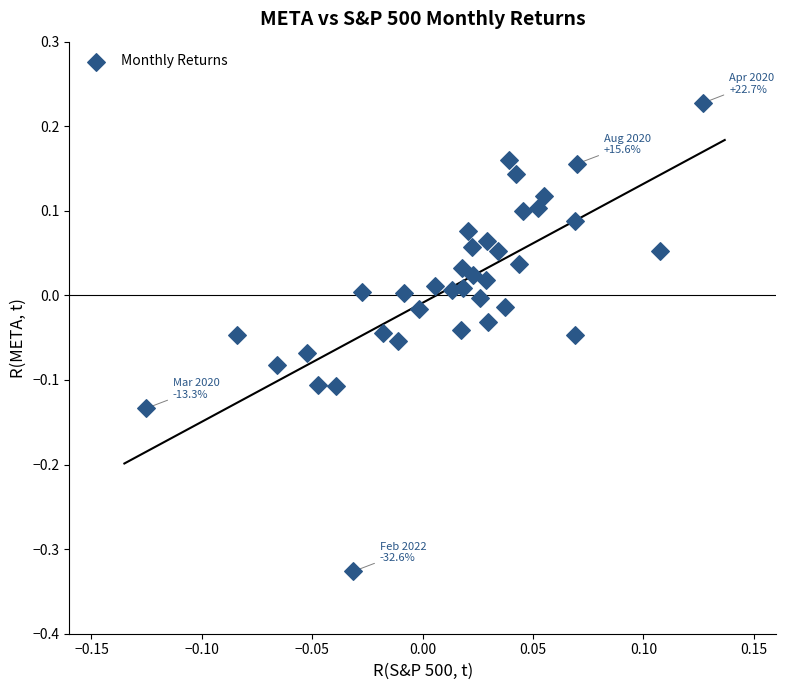

What is the range of Y values (max minus min)?

0.6